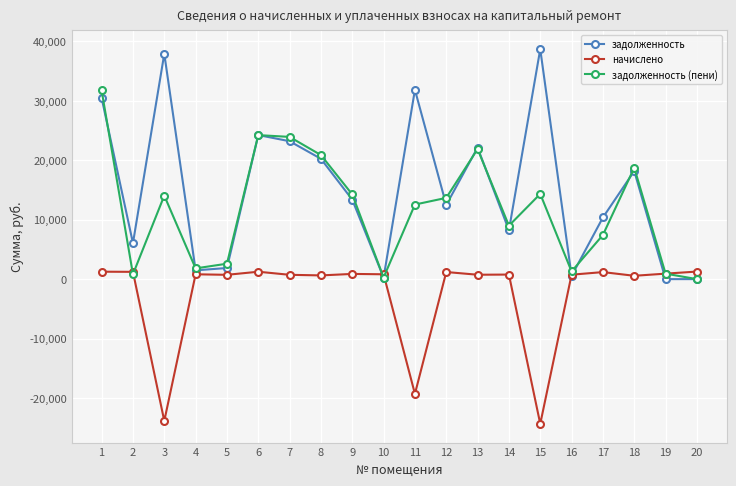

Read the задолженность value at 8.

20245.6